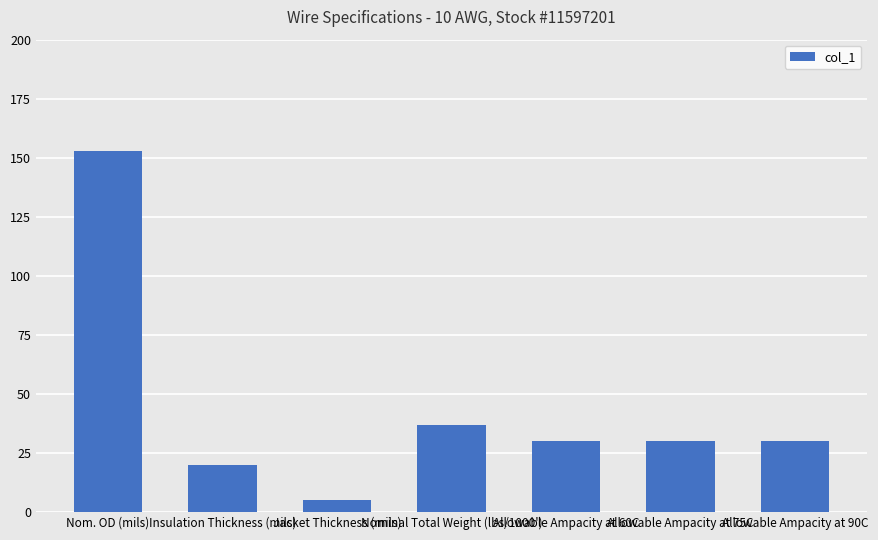

Count the number of data series in this chart.

1